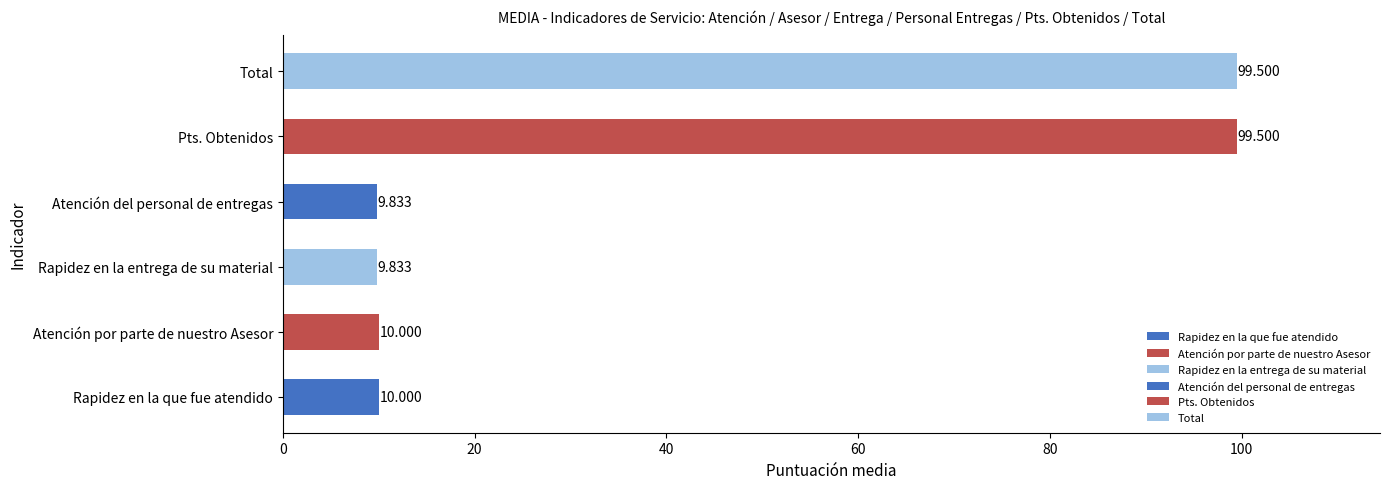

Between Rapidez en la que fue atendido and Atención del personal de entregas, which is larger?

Rapidez en la que fue atendido